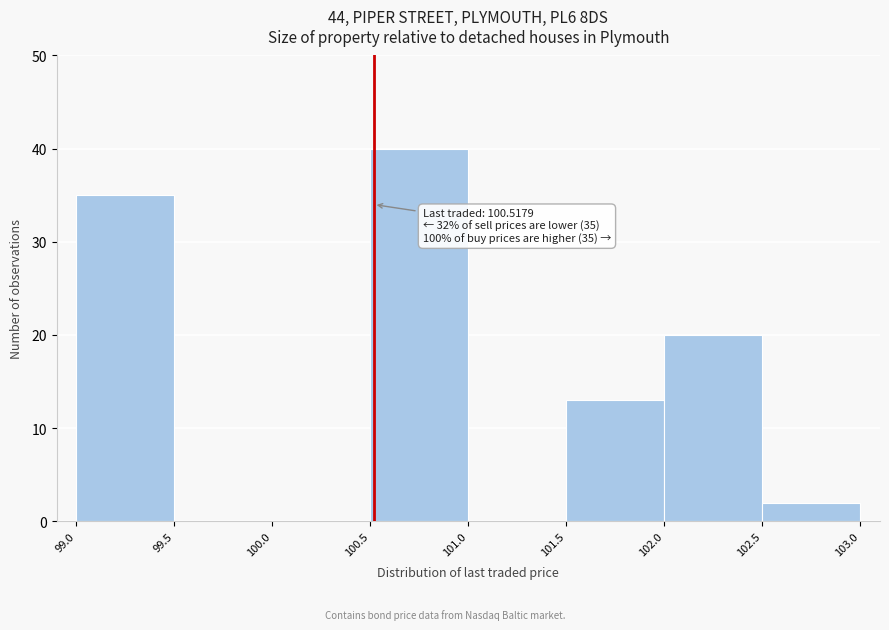

Which range on the x-axis has the tallest bar?

100.5 to 101.0